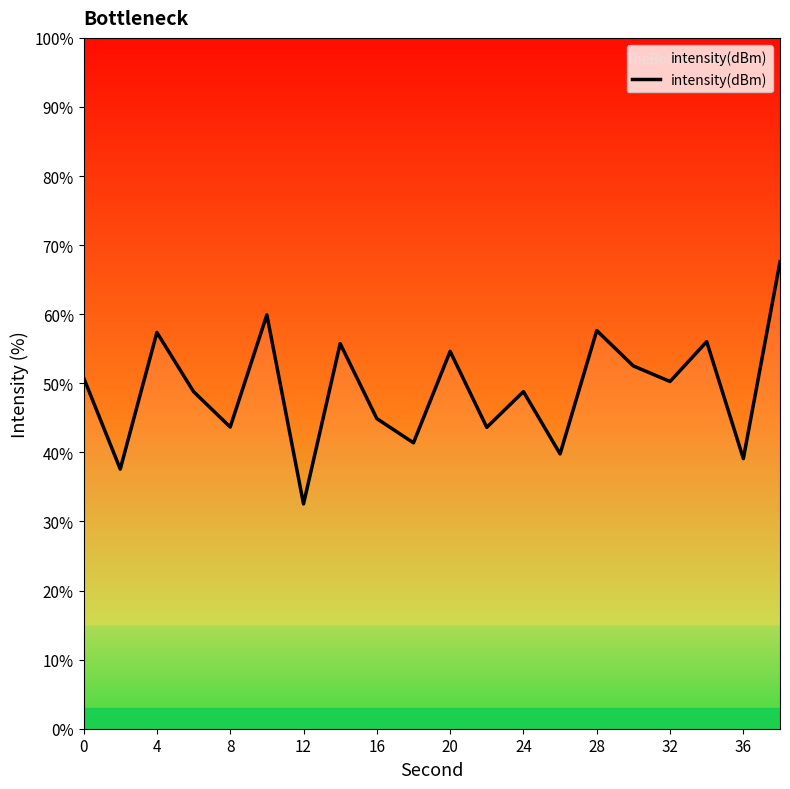

Does the chart have visible grid lines?

No